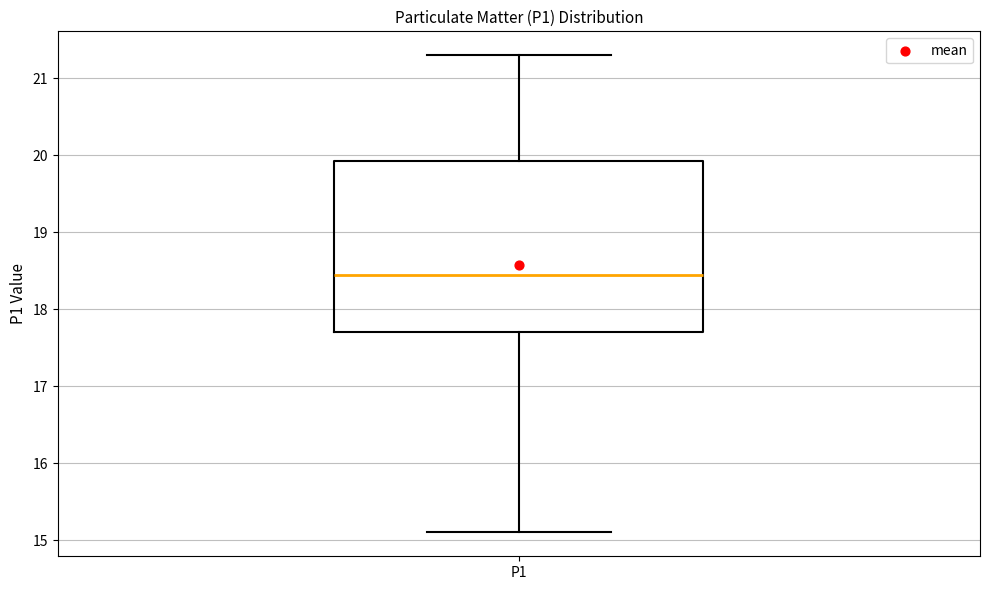

Read this box plot against the y-axis: the position of the median line, the range covered by the box, and the ends of both whiskers. The values are not printed on the chart, so give them approximately, as read against the axis.

median 18.5, box 17.7 to 19.9, whiskers 15.1 to 21.3